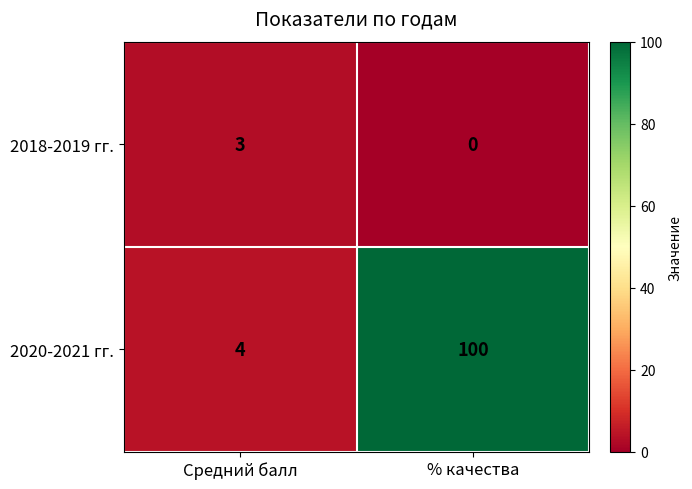

Which series changed the most between Средний балл and % качества?

2020-2021 гг.